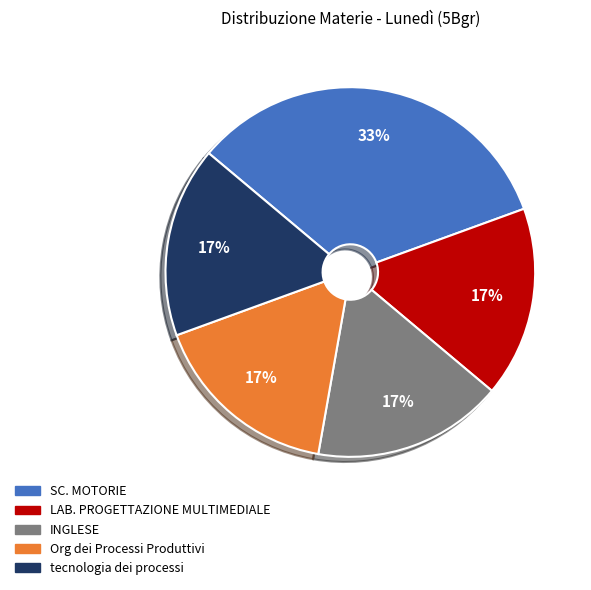

Is LAB. PROGETTAZIONE MULTIMEDIALE the majority of the pie?

No